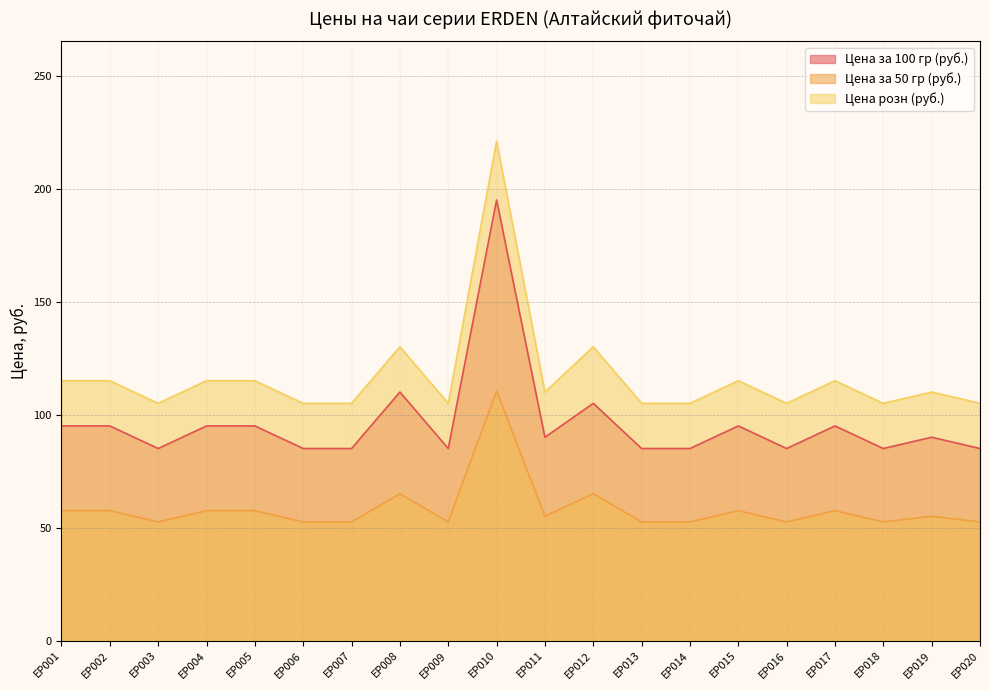

What is the greatest value displayed?

221.0